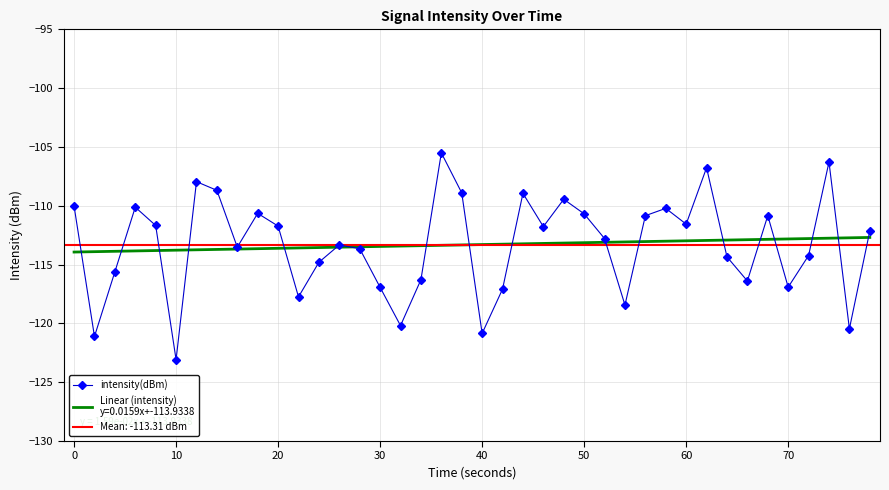

How many interior local peaks (higher than both neighbors) does the data have?

11